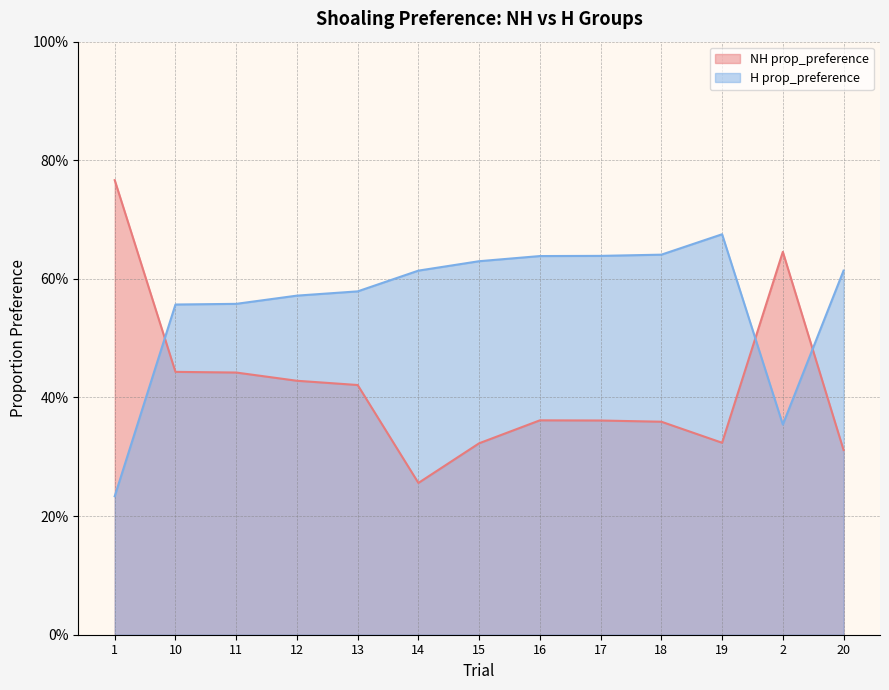

Which category has the lowest value in the H prop_preference series?

1